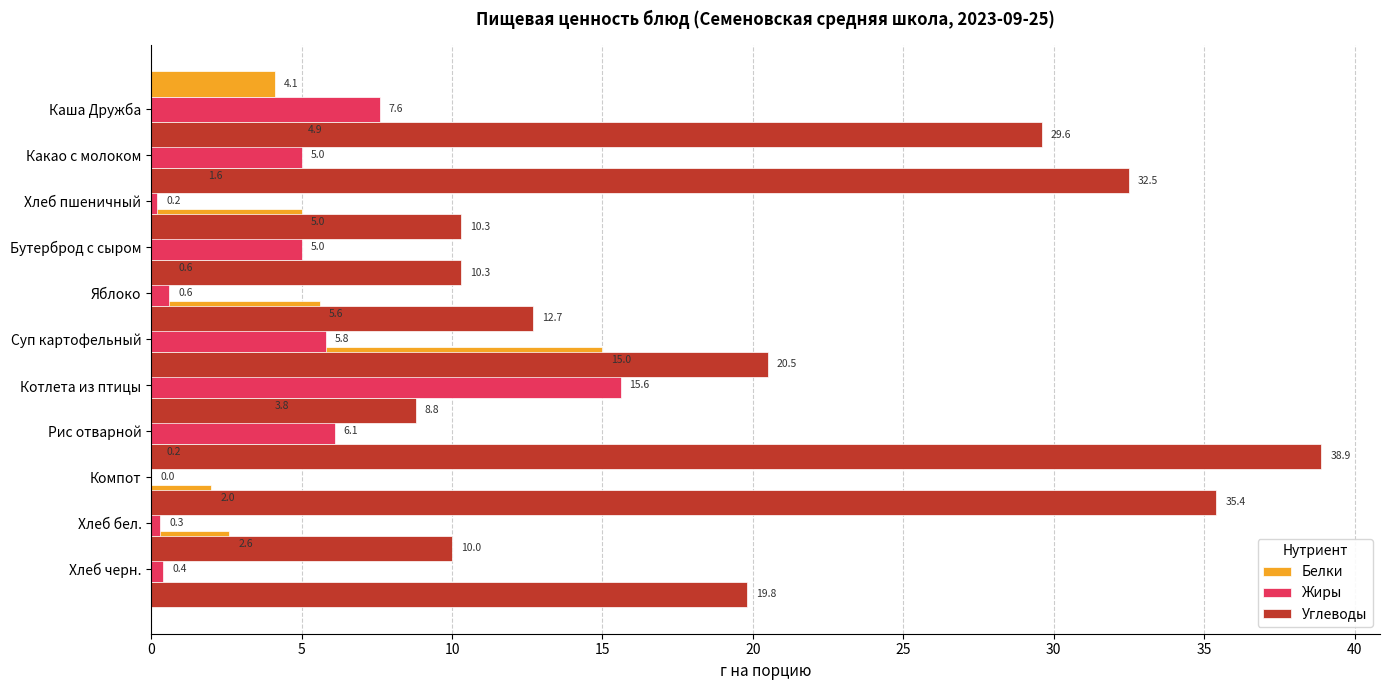

What is the difference between the maximum and minimum values in the Жиры series?

15.6